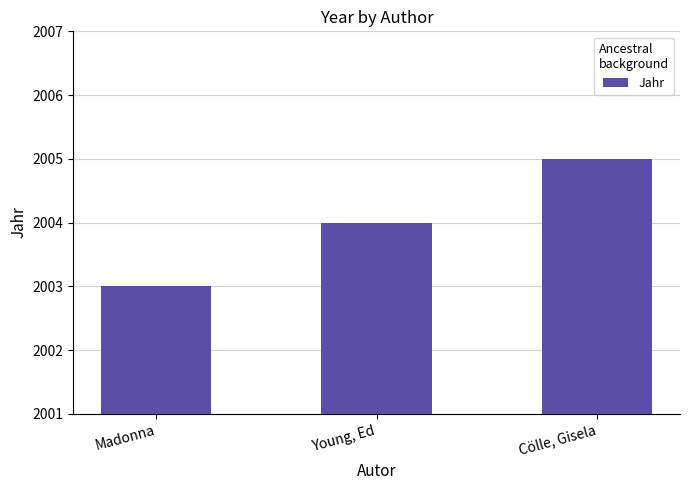

Reading left to right, extract all data points from this chart.

2003	2004	2005